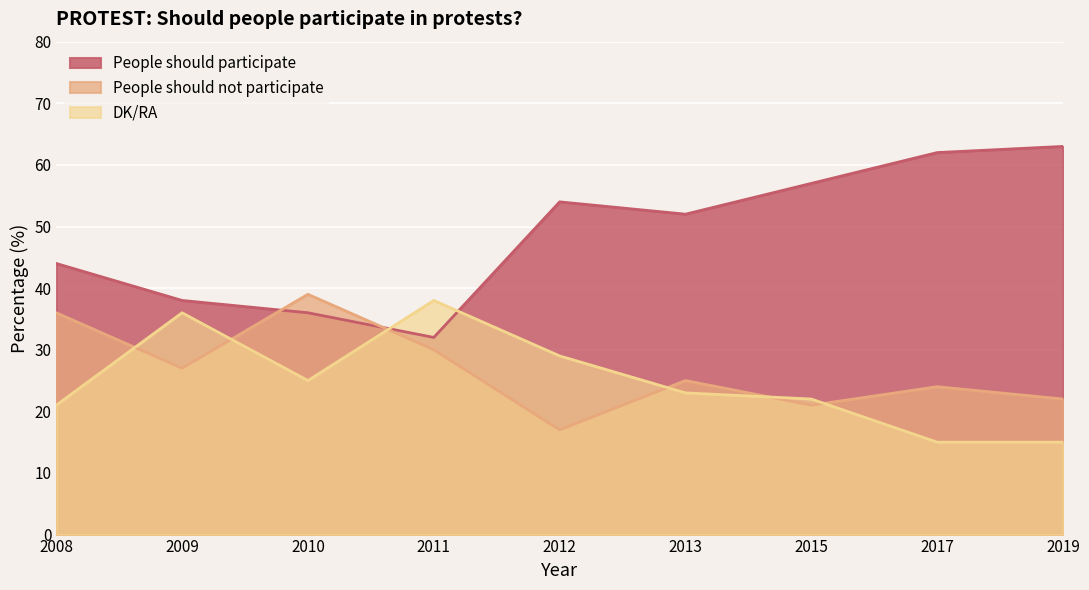

Does the chart display data point markers on the line(s)?

No